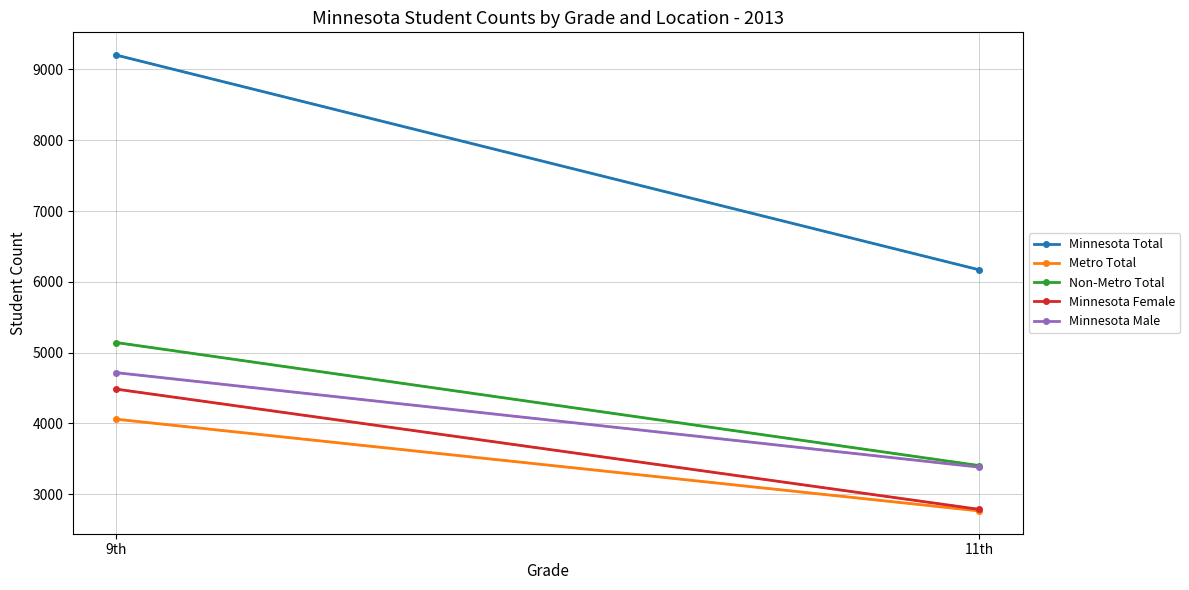

Reading left to right, what are all the values shown in this chart?

Minnesota Total: 9203	6170
Metro Total: 4060	2765
Non-Metro Total: 5143	3405
Minnesota Female: 4485	2787
Minnesota Male: 4718	3383